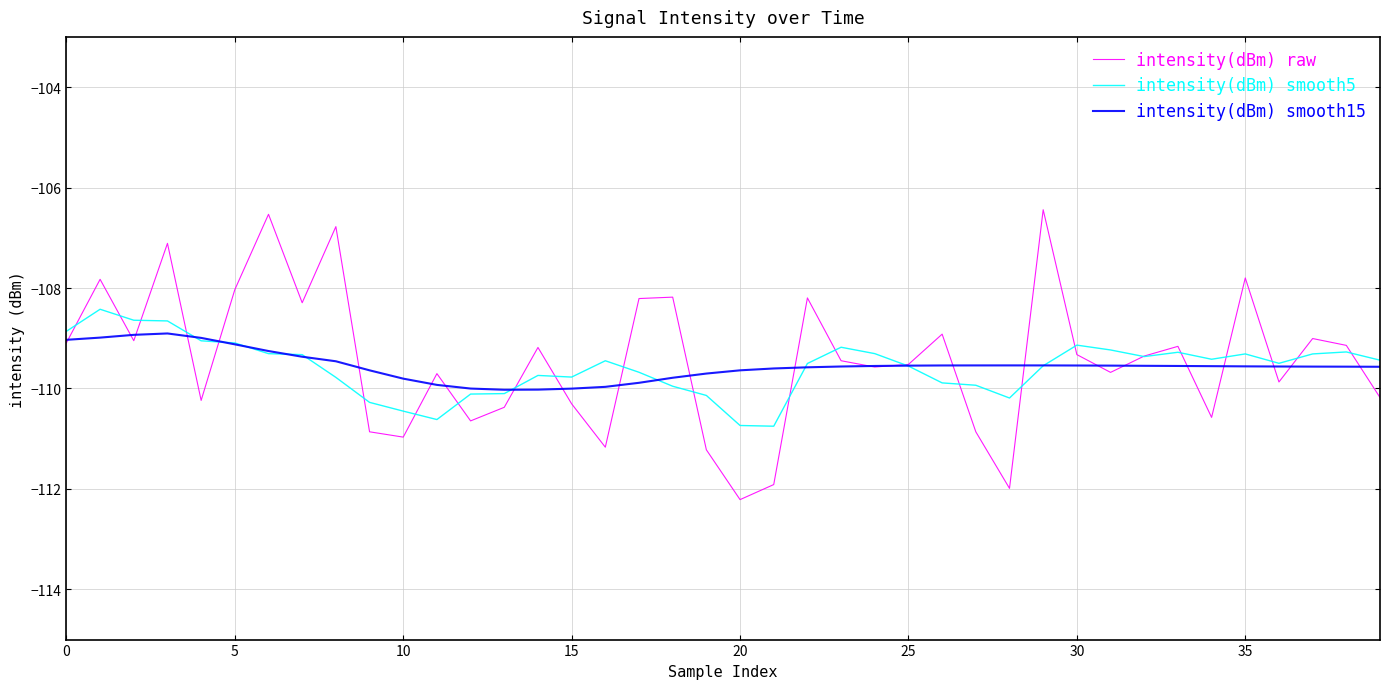

Is this an area chart (filled region under the line)?

No